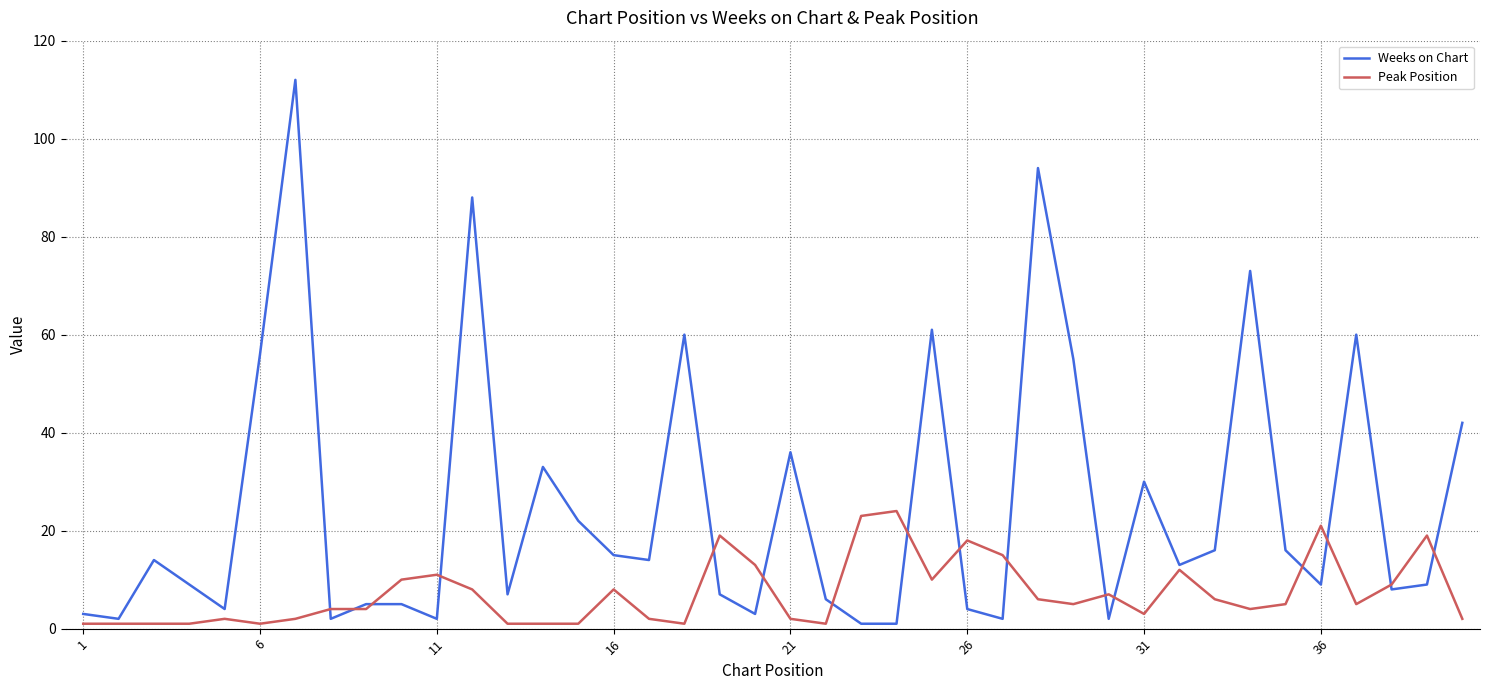

Which series has the largest range (max minus min)?

Weeks on Chart